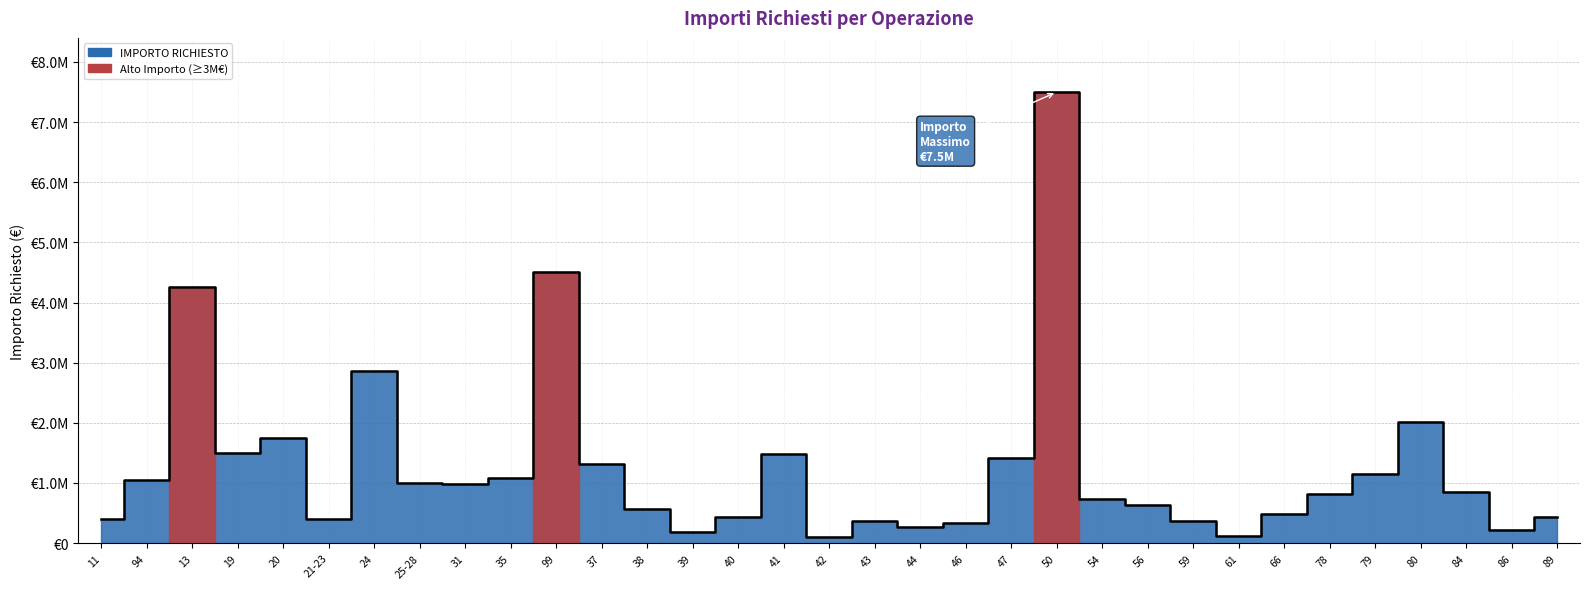

At which category does the chart reach its peak across all series?

50